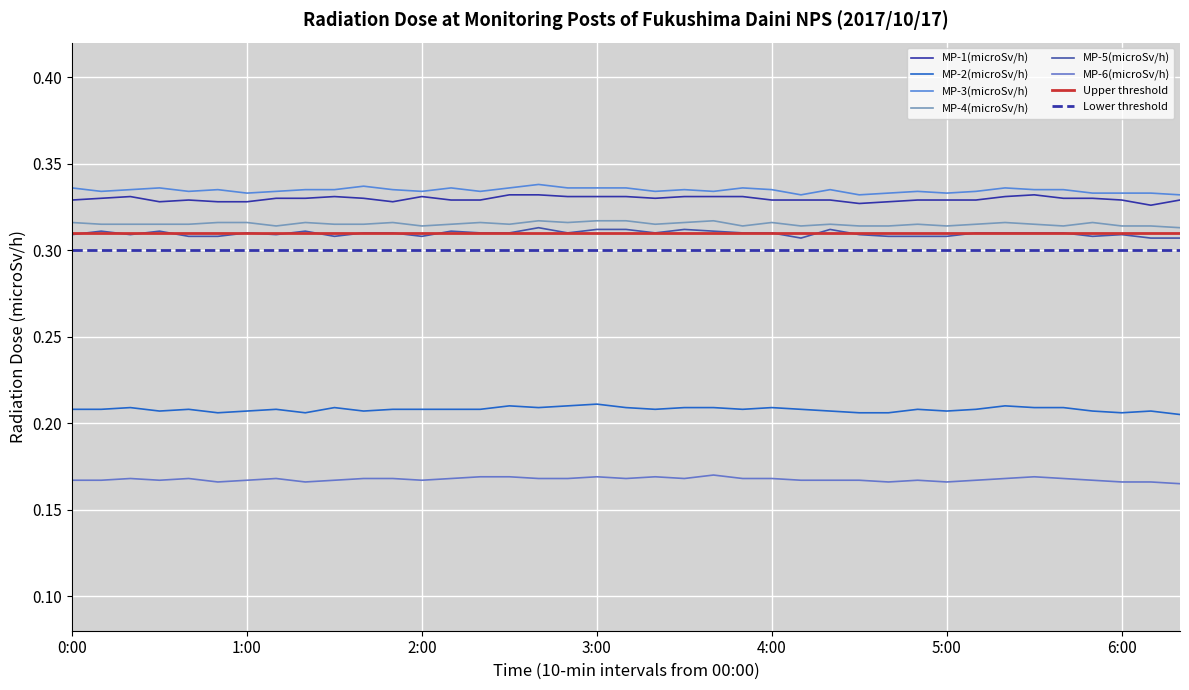

What value does the MP-3(microSv/h) series have at 15?

0.3